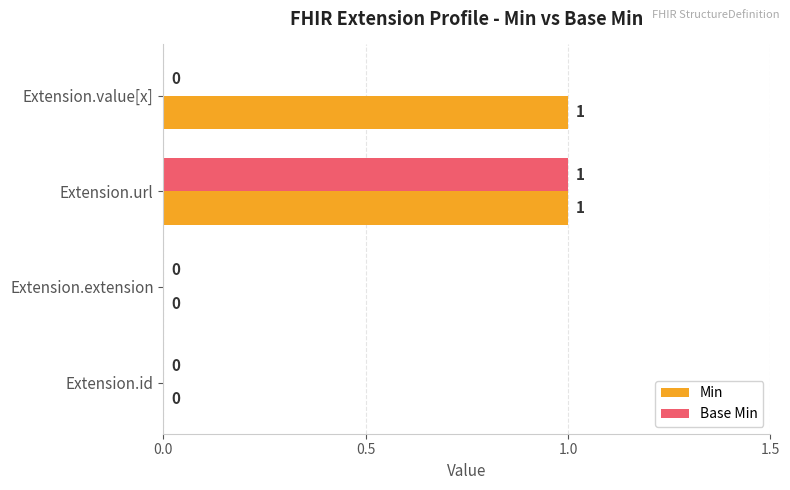

What is the sum of all Base Min values?

1